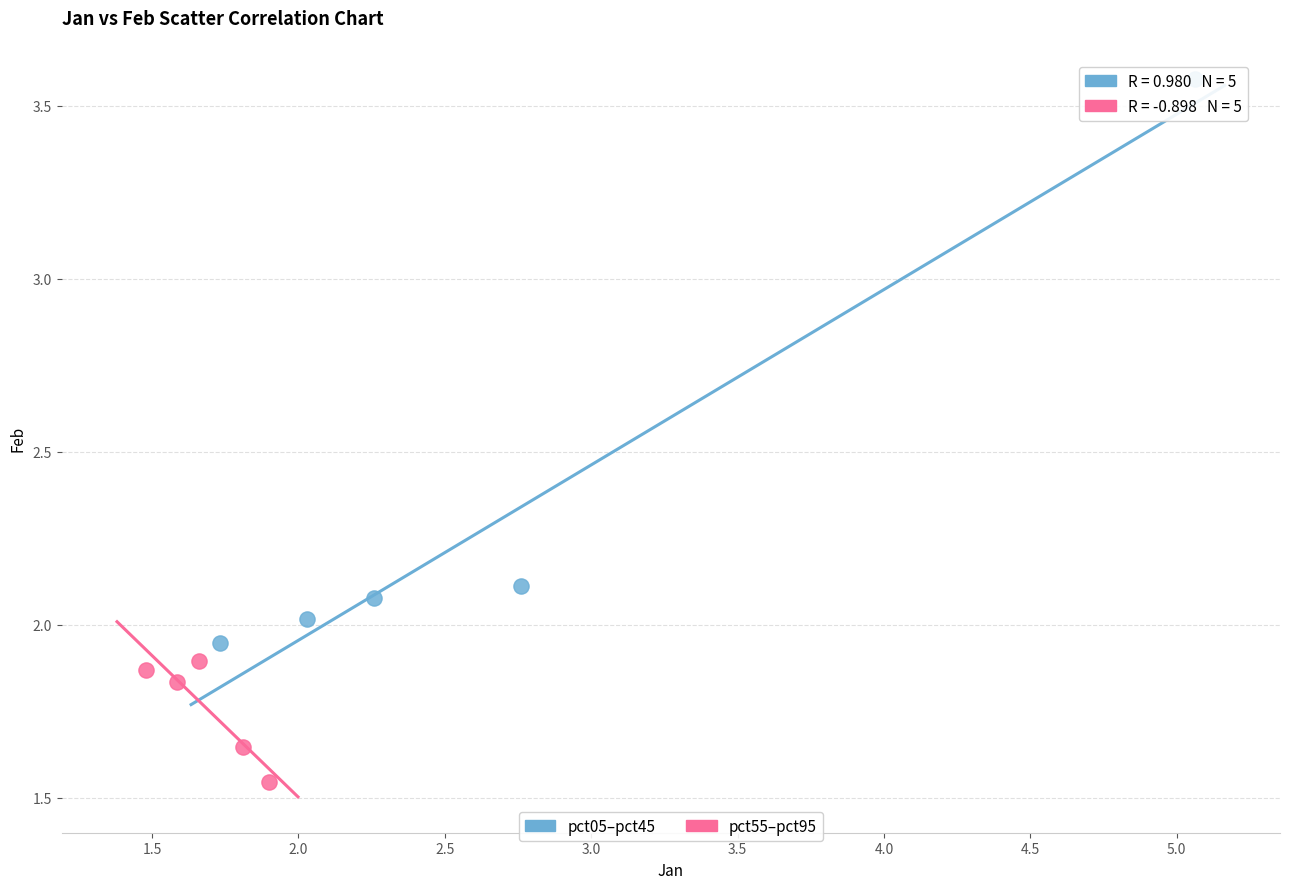

Which series reaches the maximum Y coordinate?

pct05–pct45